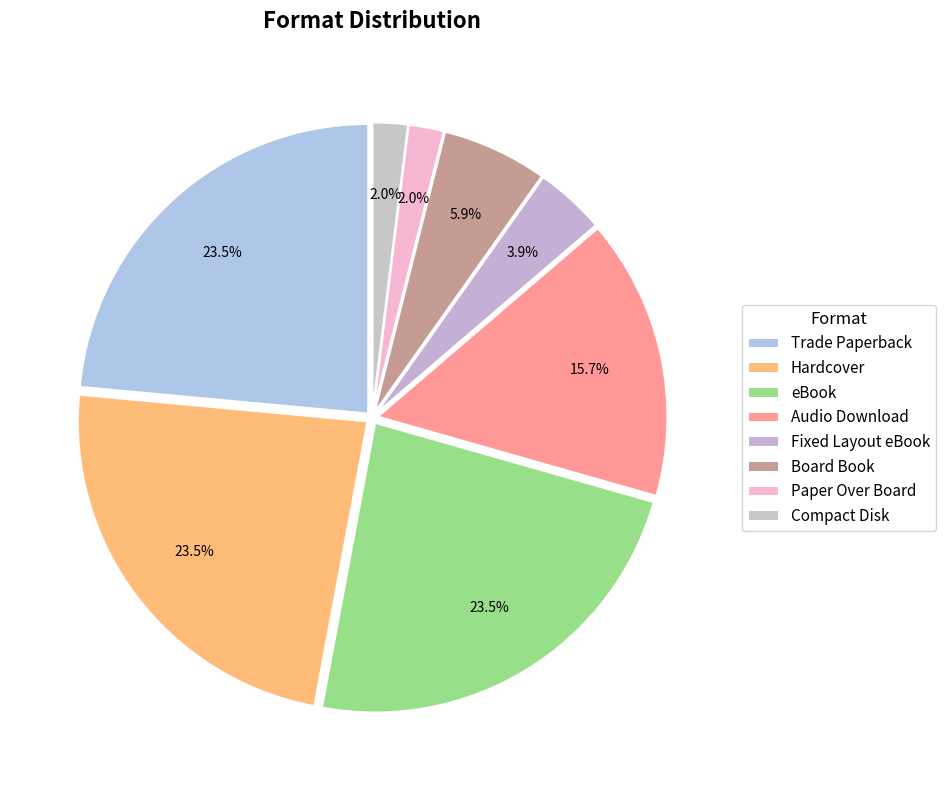

To the nearest percent, what is the difference between the largest and smallest slice percentages?

22%